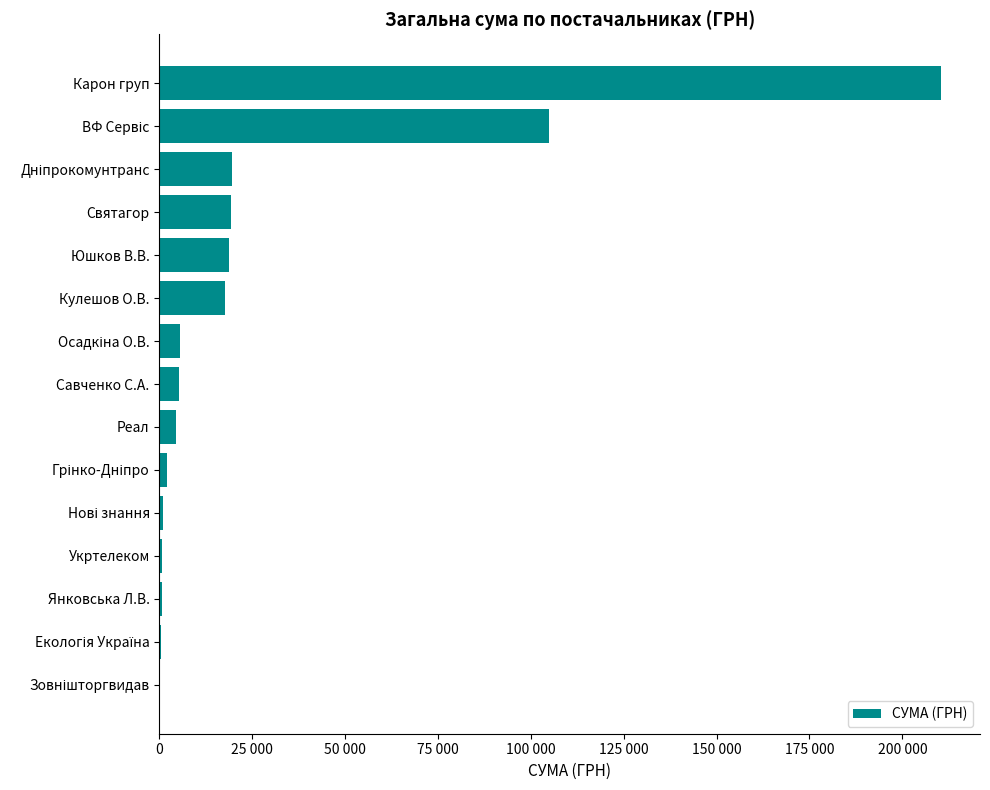

Are the bars horizontal?

Yes